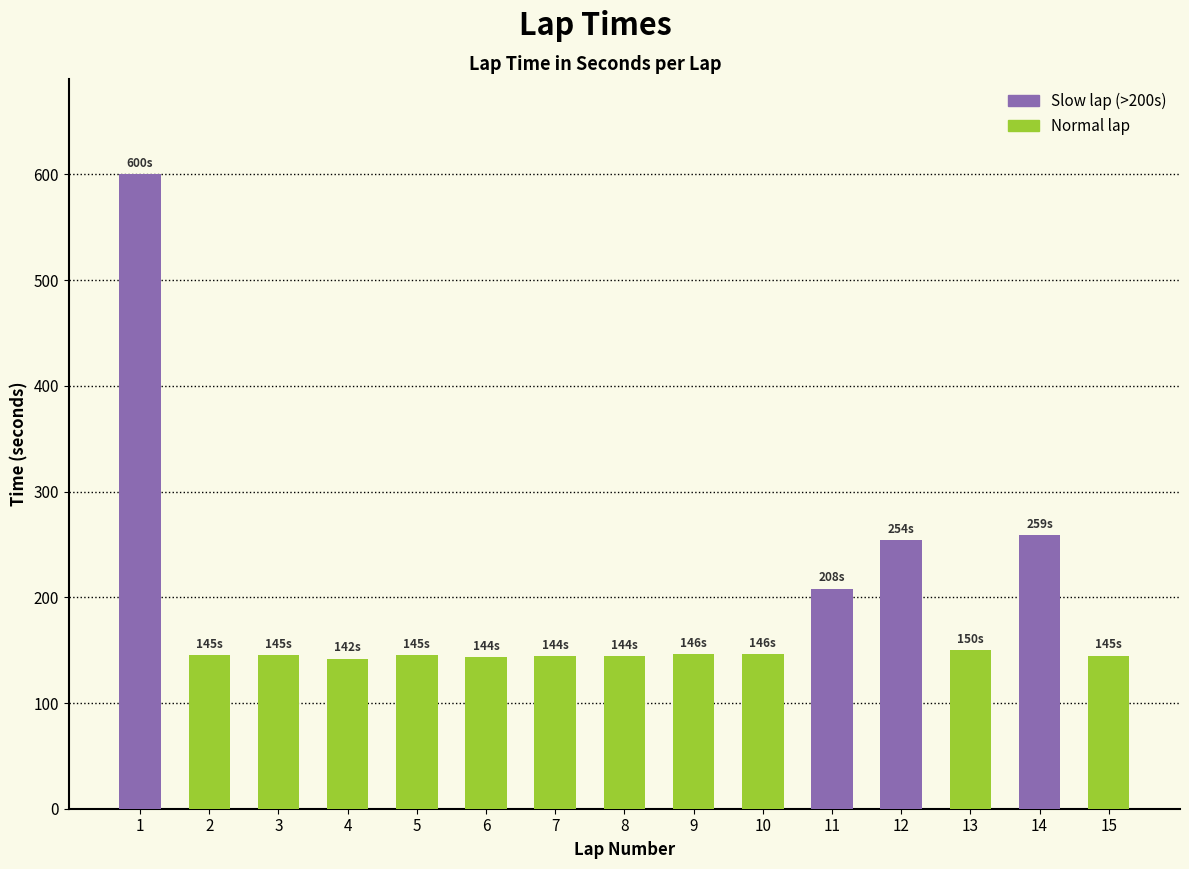

Are the bars horizontal?

No